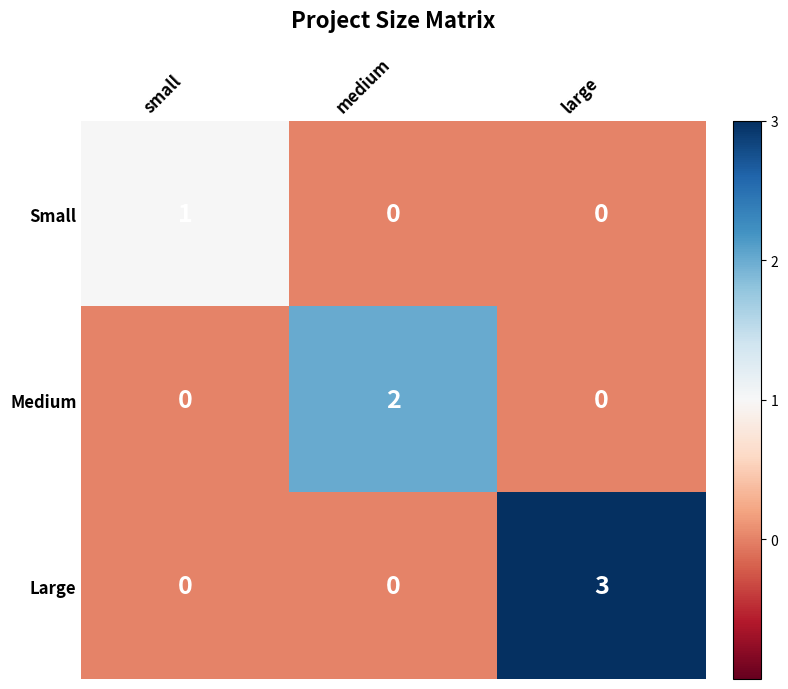

Reading left to right, transcribe all the data shown in this chart.

Small: 1	0	0
Medium: 0	2	0
Large: 0	0	3